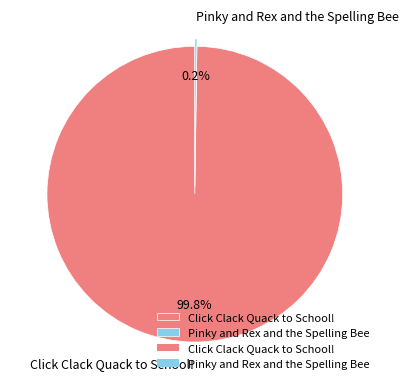

Which slice is the largest?

Click Clack Quack to School!